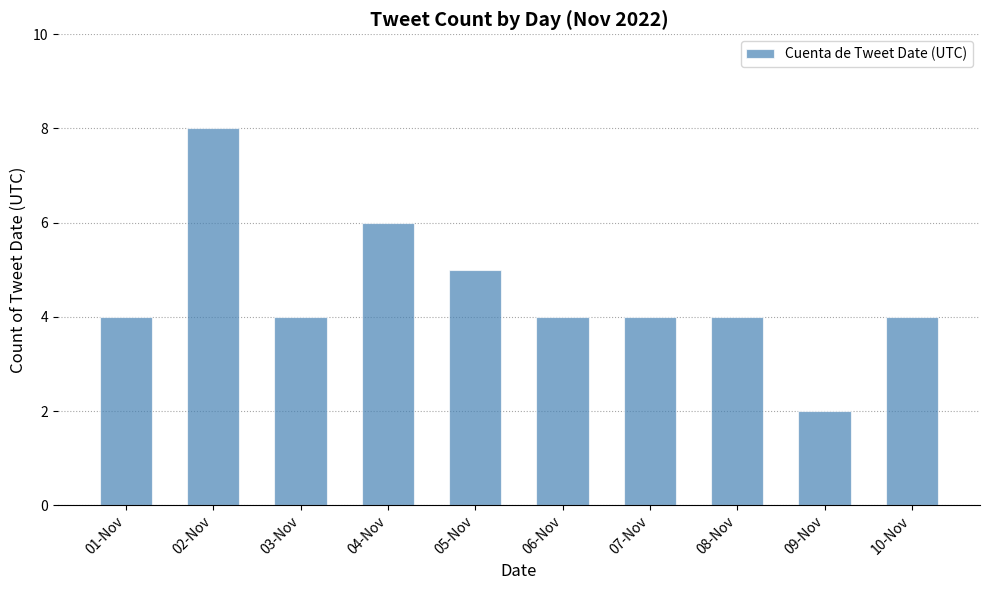

What is the approximate value at 08-Nov?

4